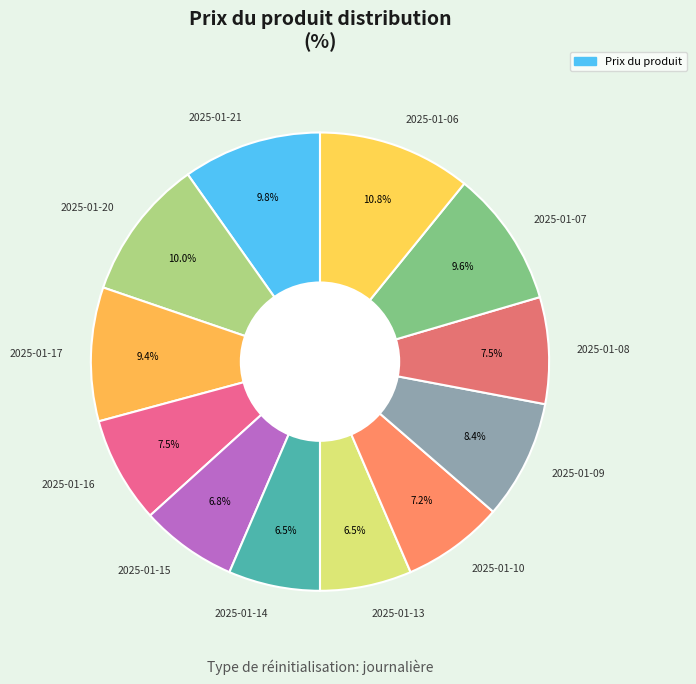

What is the total percentage of 2025-01-20 and 2025-01-17?

19.4%